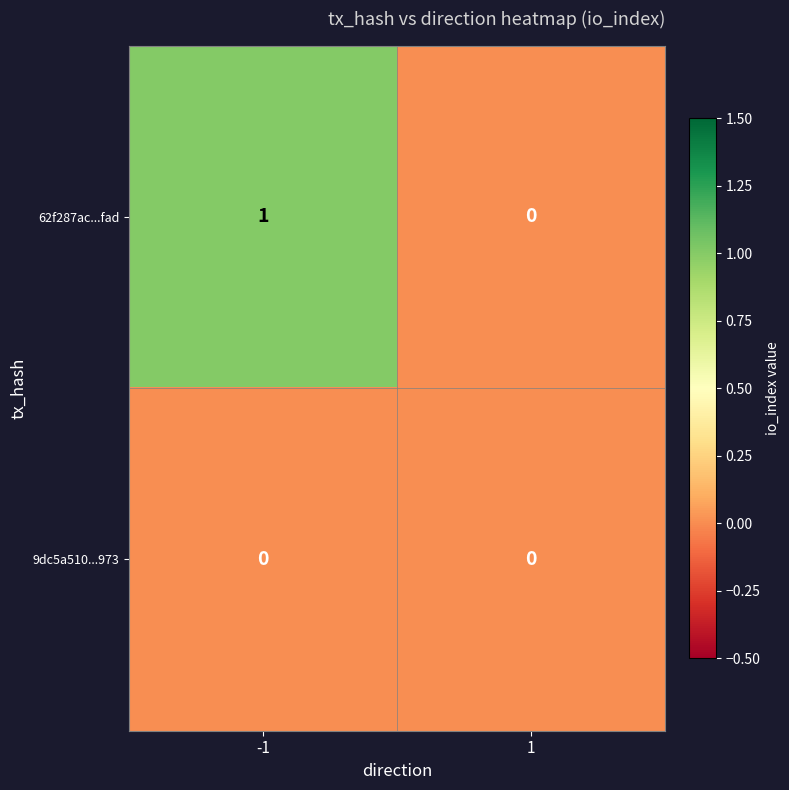

Rank the series by their average value, from lowest to highest.

9dc5a510...973, 62f287ac...fad